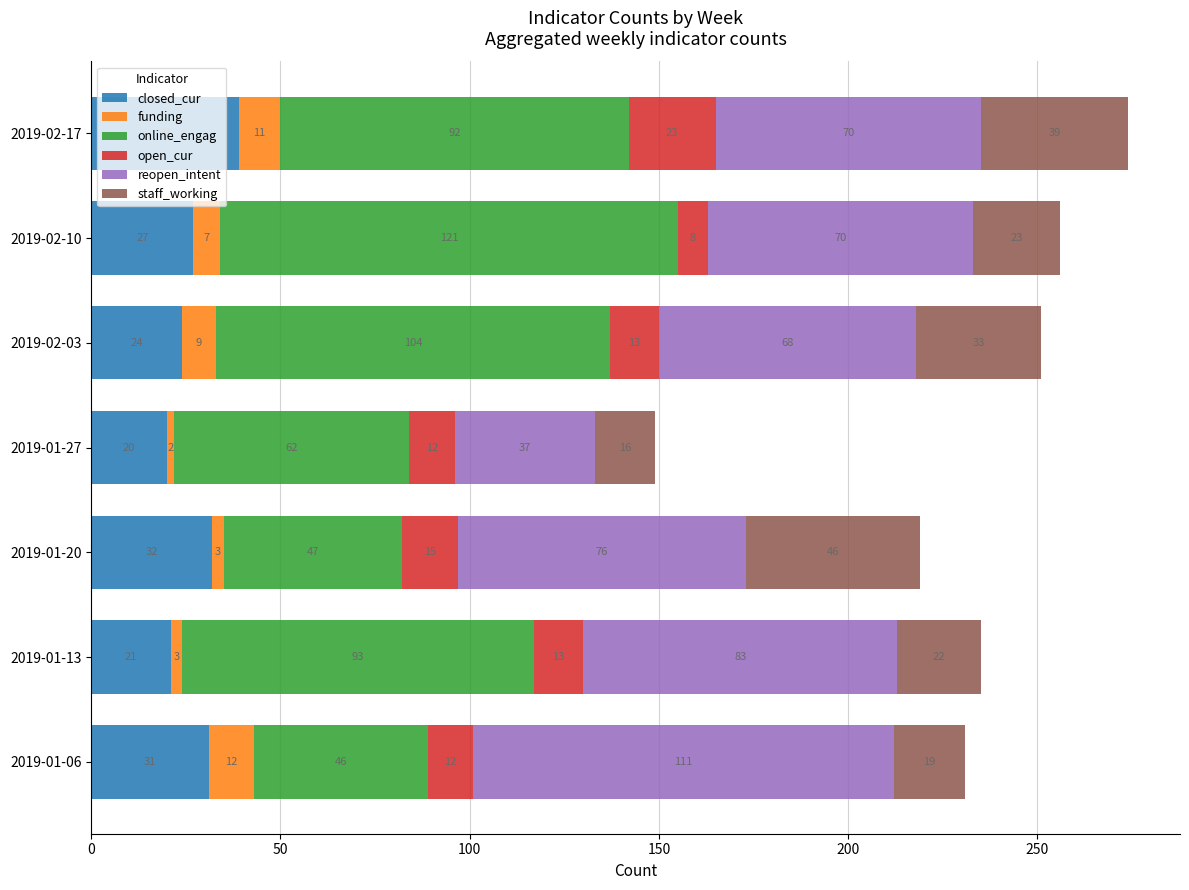

What is the total value across all series at 2019-02-03?

251